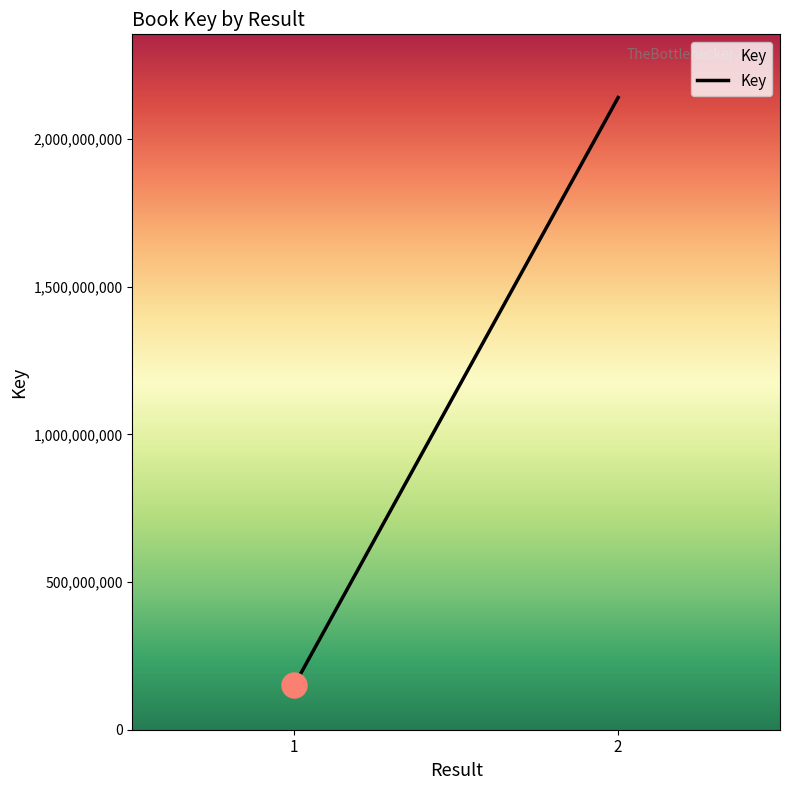

Does the chart display data point markers on the line(s)?

No